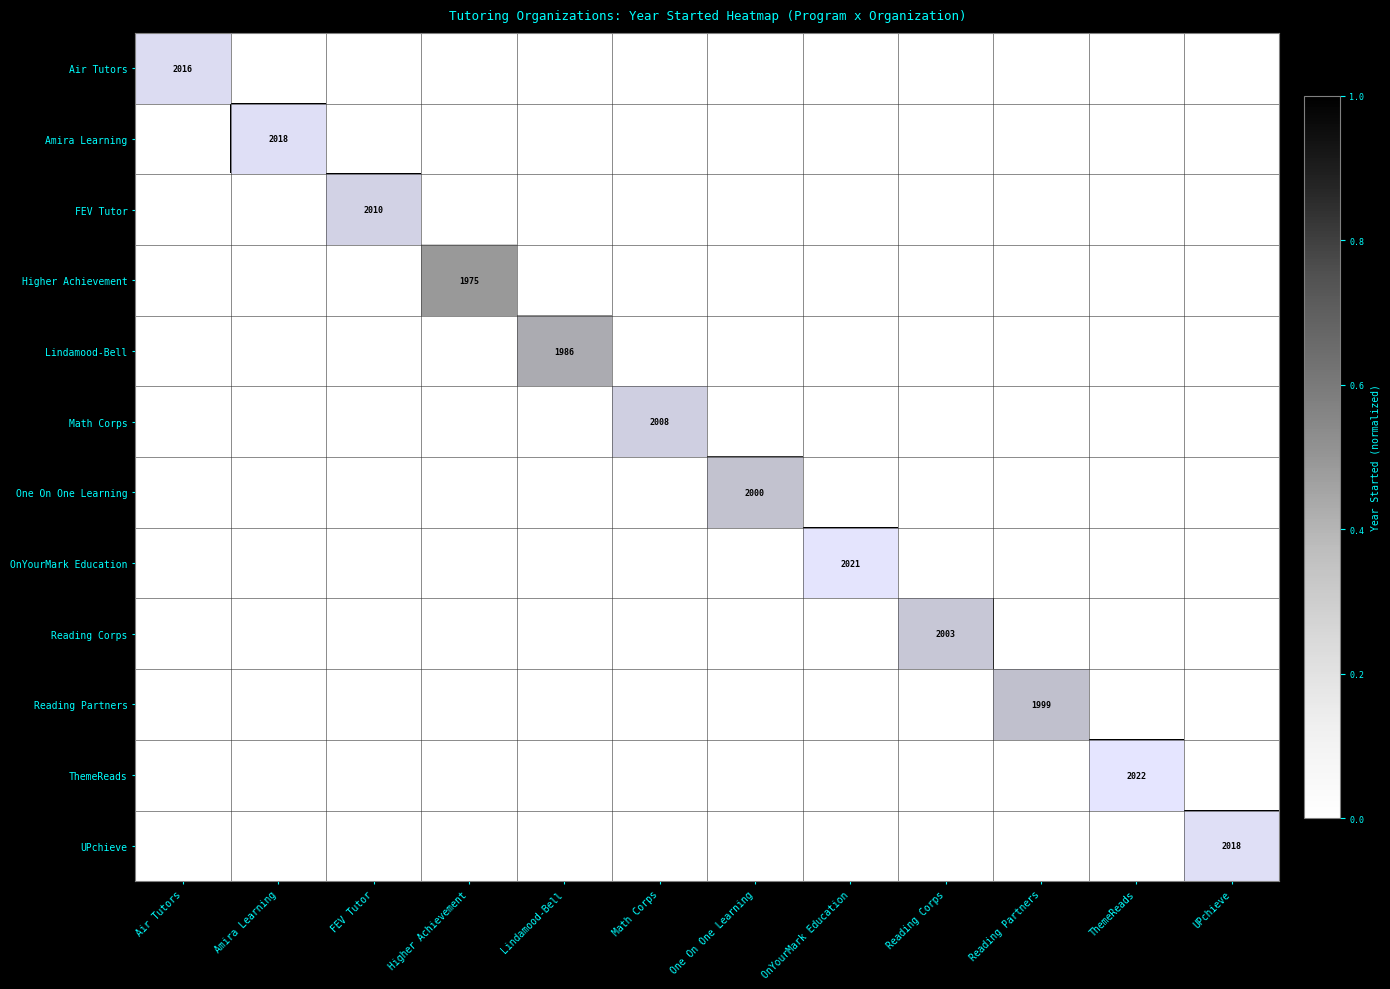

Which series has the widest spread of values?

ThemeReads